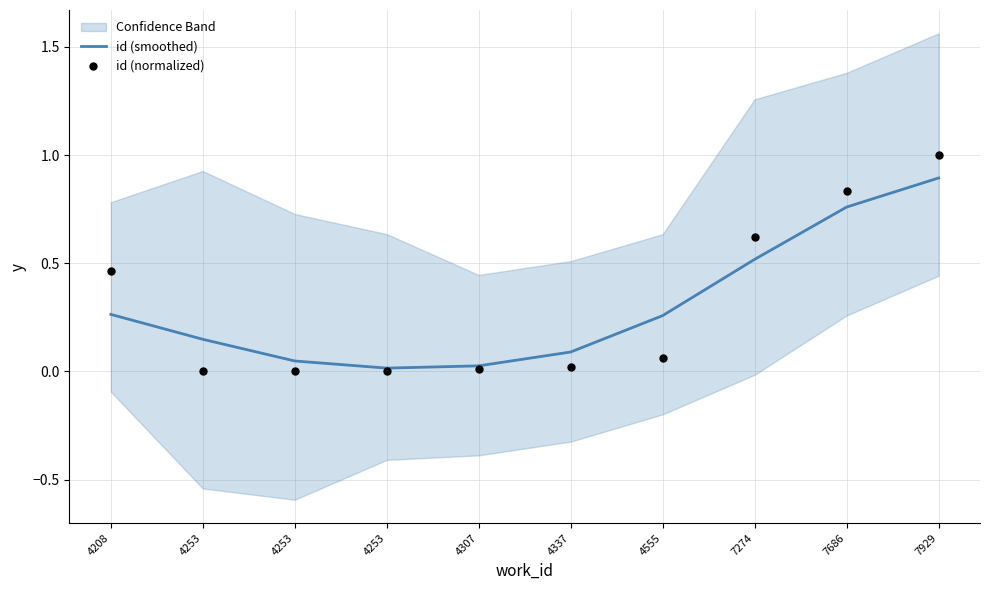

What is the total value across all series at 7274?

1.1